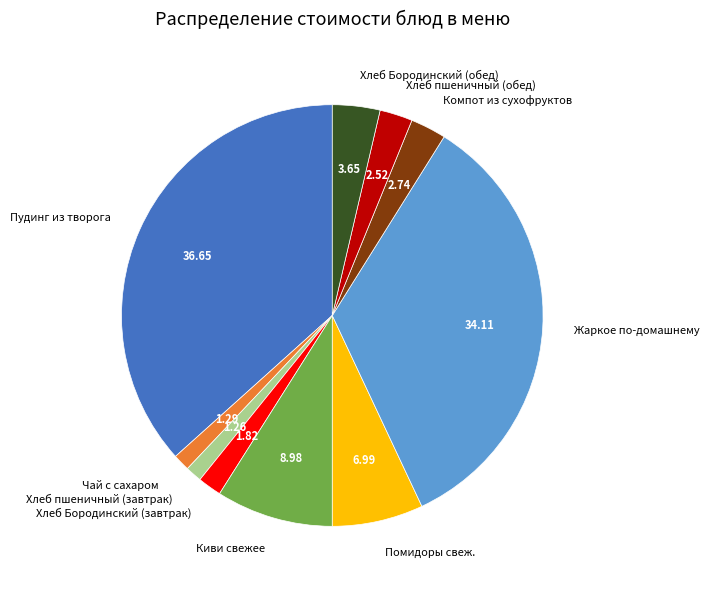

Does any single category account for the majority?

No